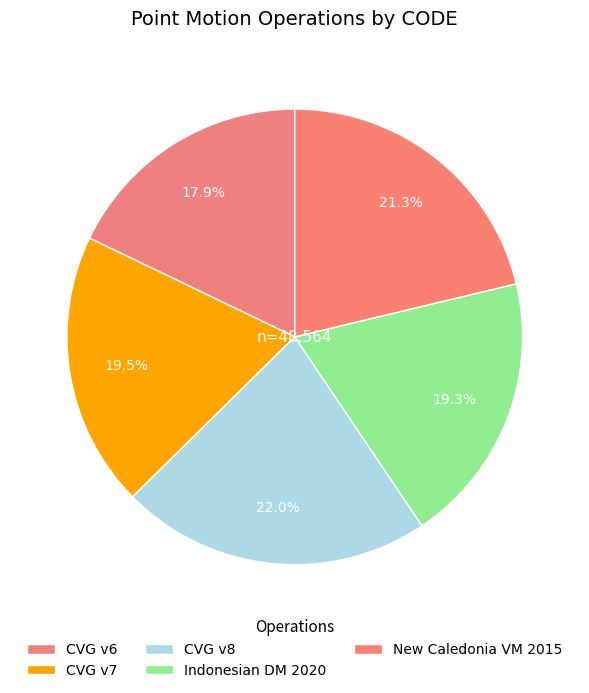

How many slices are in this pie chart?

5